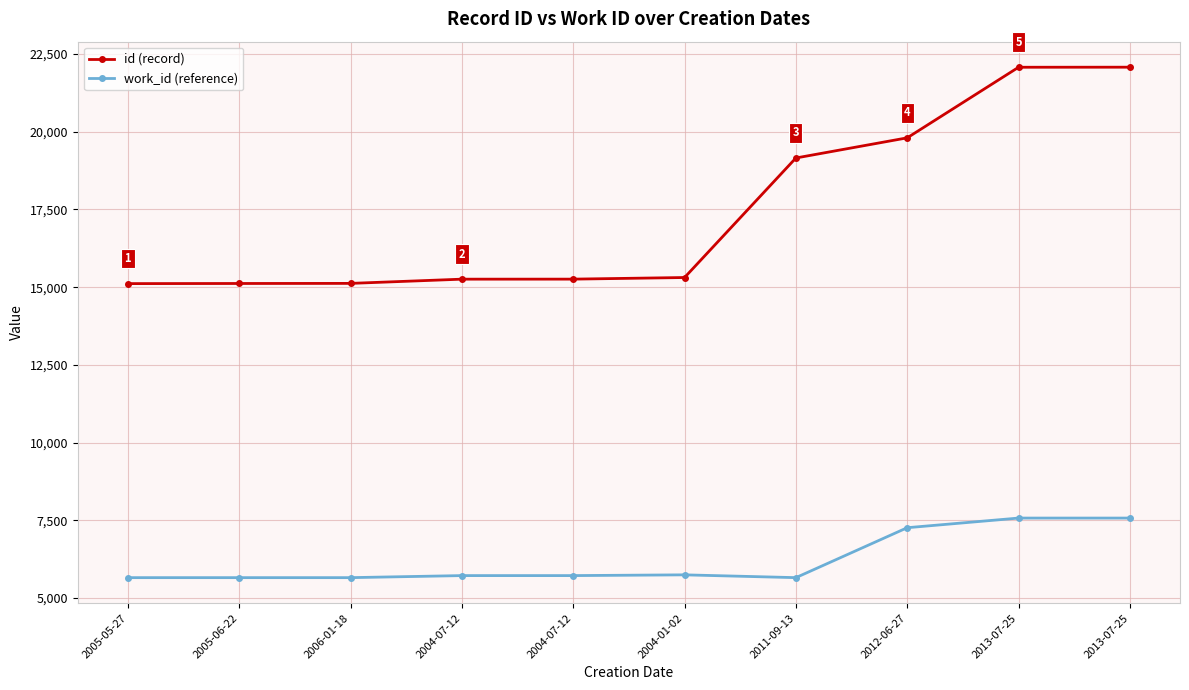

Where is id (record) nearest to the value 18594?

2011-09-13